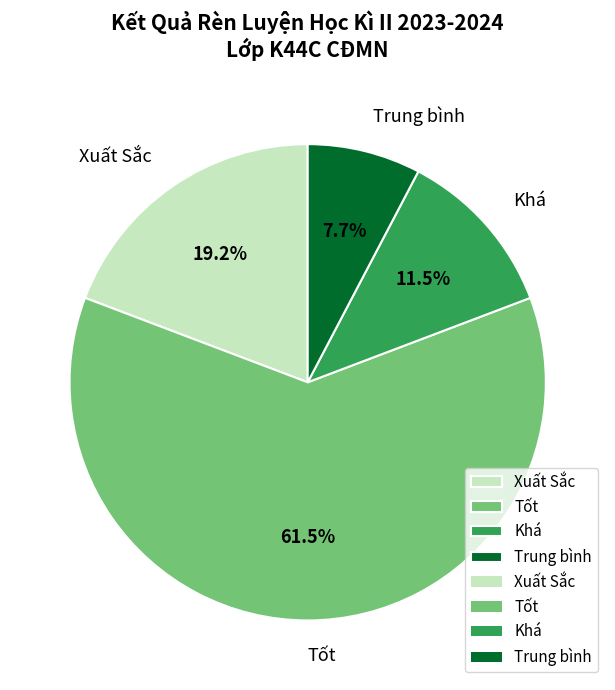

How many segments does this pie chart have?

4